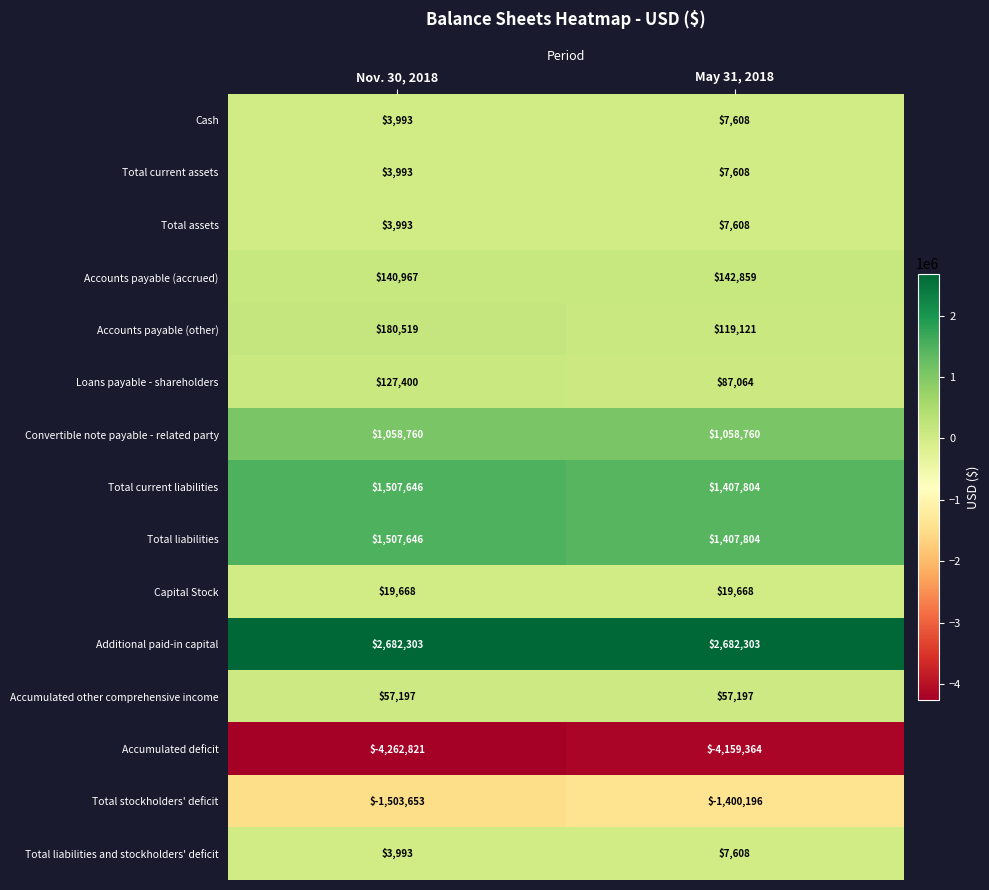

The value of Accounts payable (accrued) at May 31, 2018 is 215306. True or false?

False